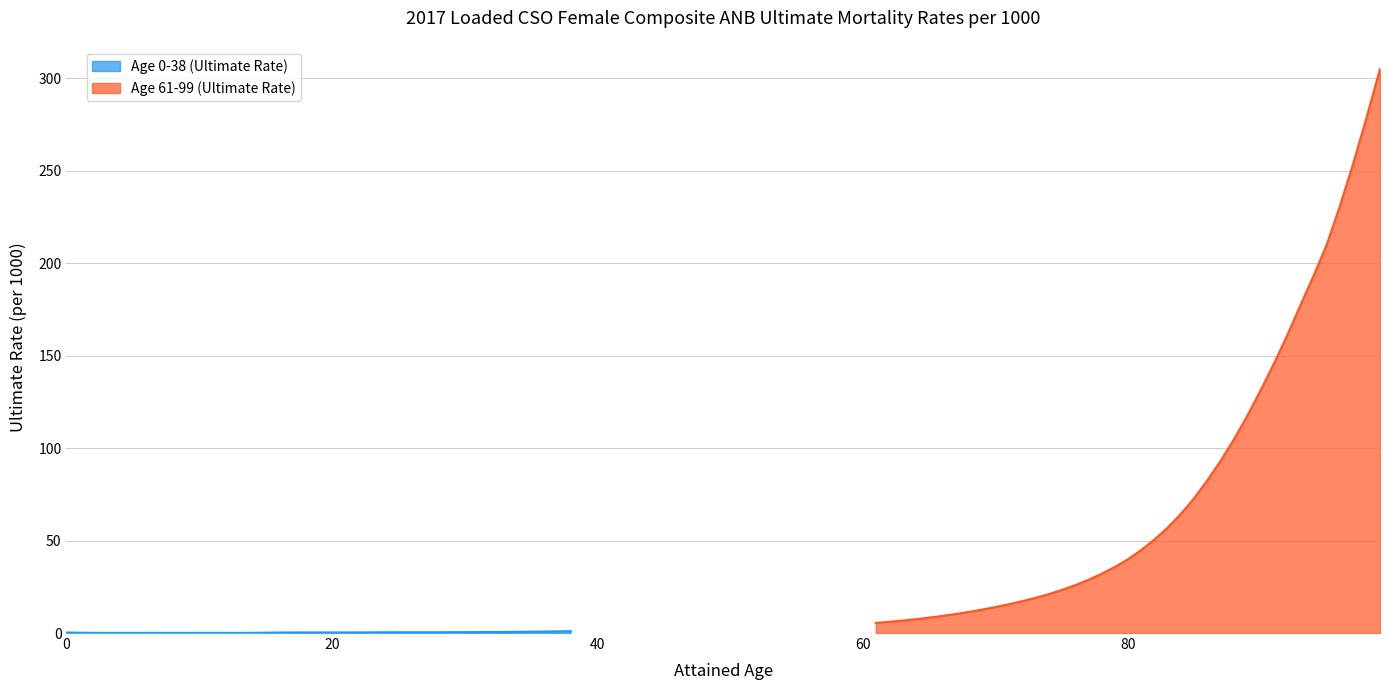

Which has a higher value, 13 or 27?

27